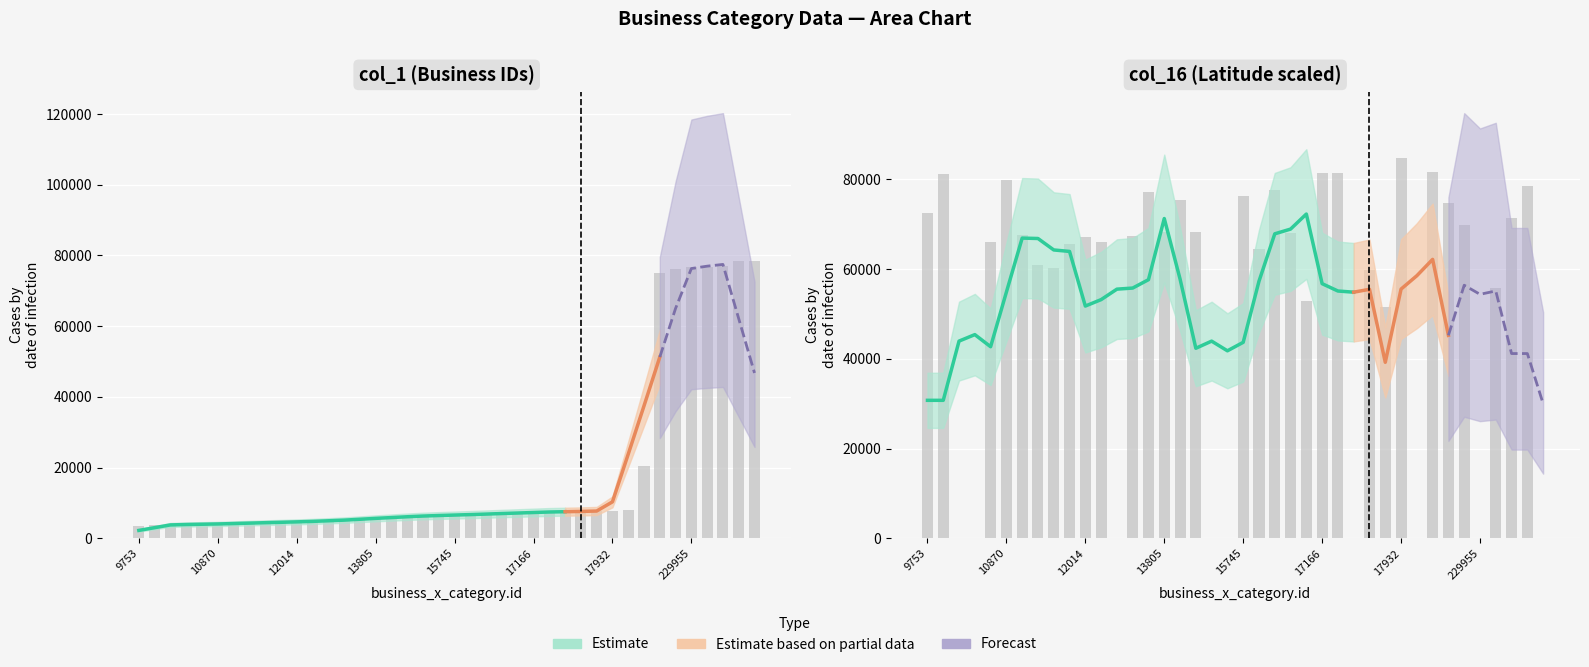

The col_1 series shows 6201.5 at 11696. True or false?

False